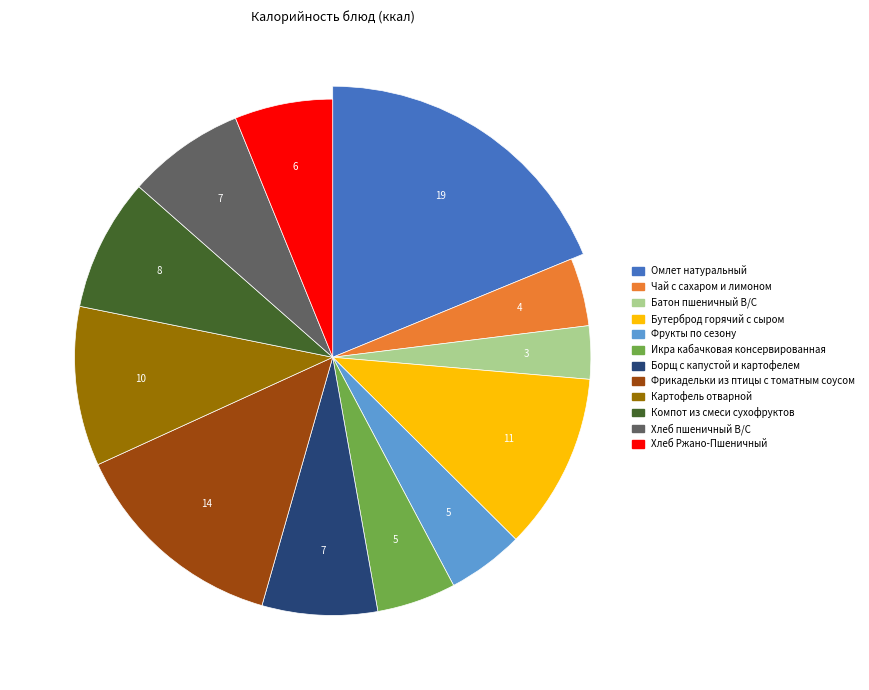

How many segments does this pie chart have?

12